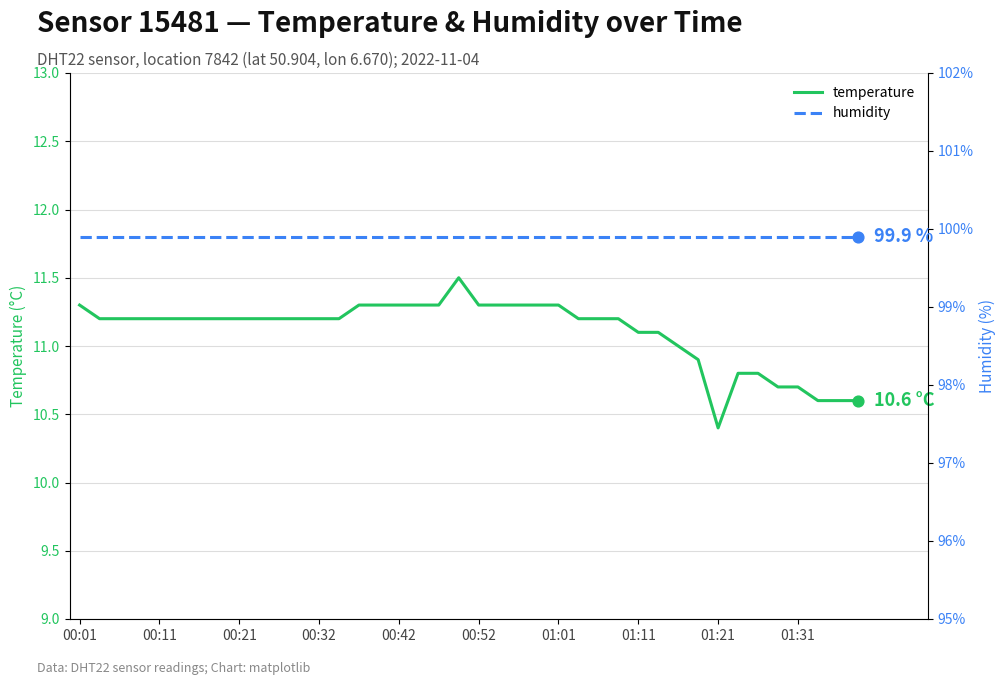

Which series has the largest Y range (max minus min)?

temperature